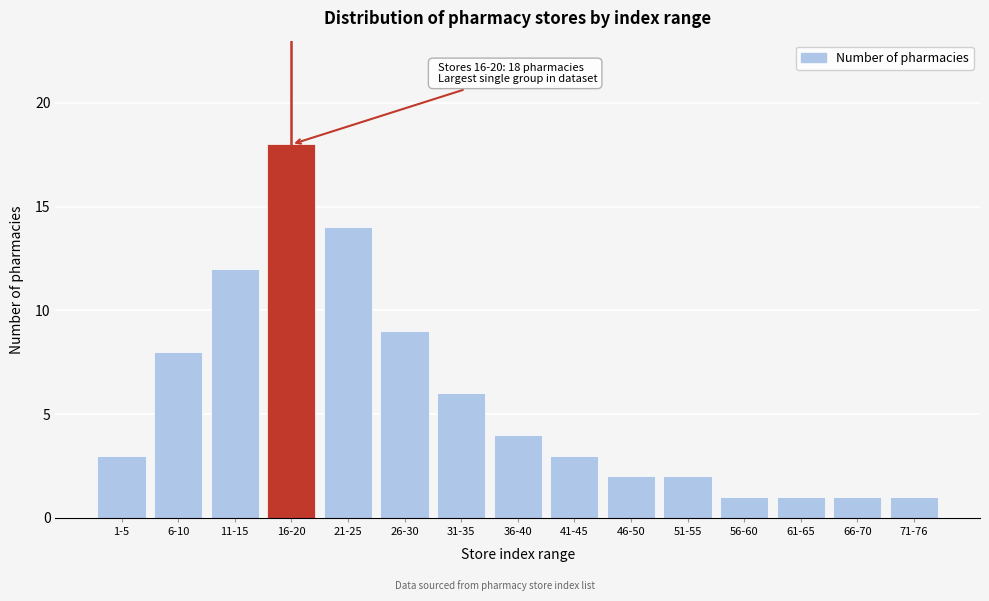

Reading left to right, extract all data points from this chart.

3	8	12	18	14	9	6	4	3	2	2	1	1	1	1